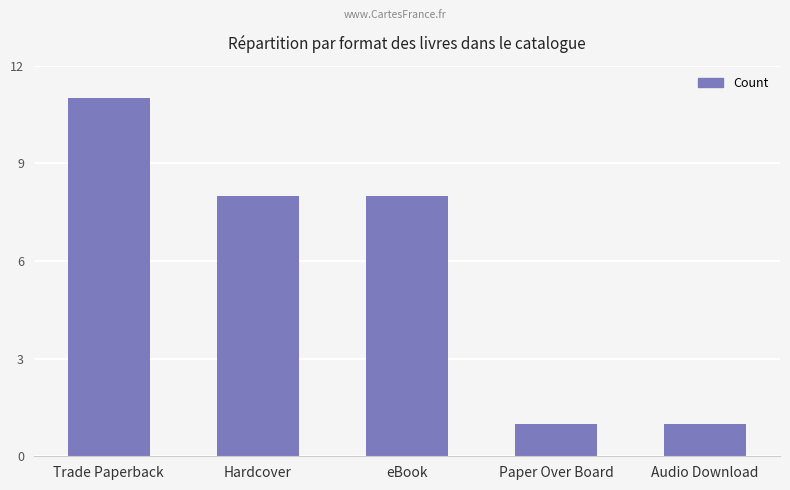

What is the average value?

6